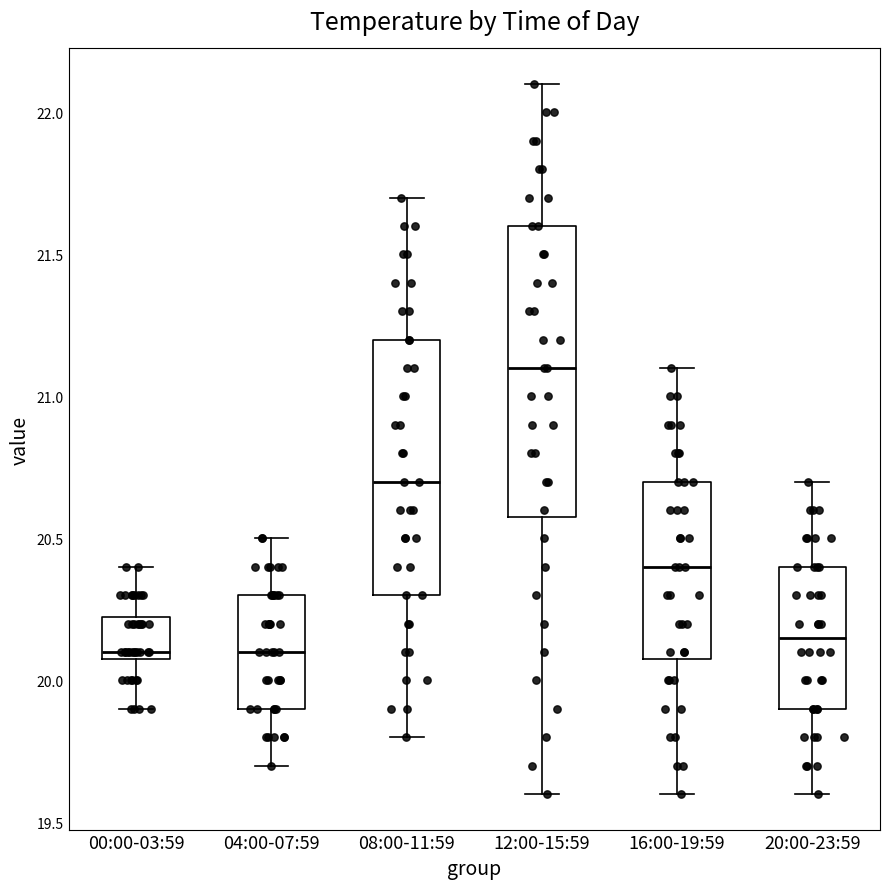

Which box is the tallest, from its lower edge to its upper edge?

12:00-15:59